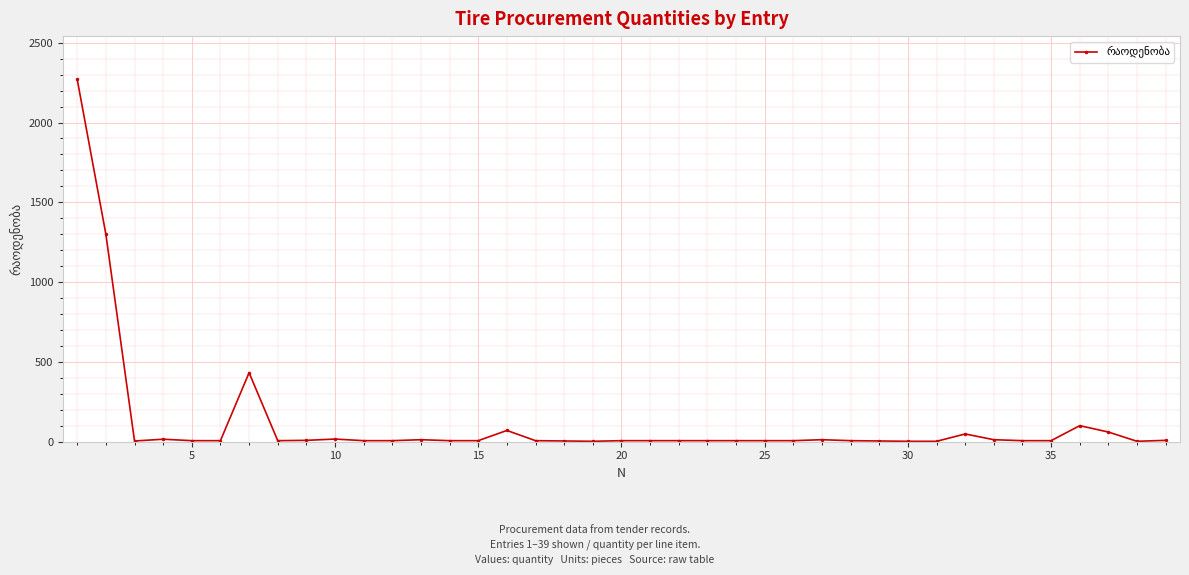

What is the difference between the maximum and minimum values?

2268